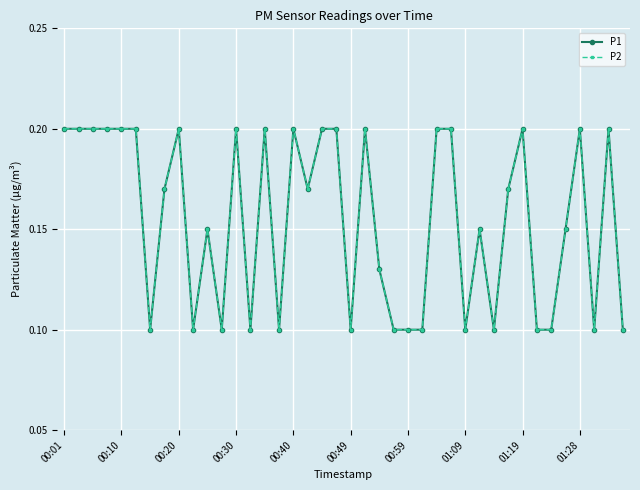

Does the chart have visible grid lines?

Yes